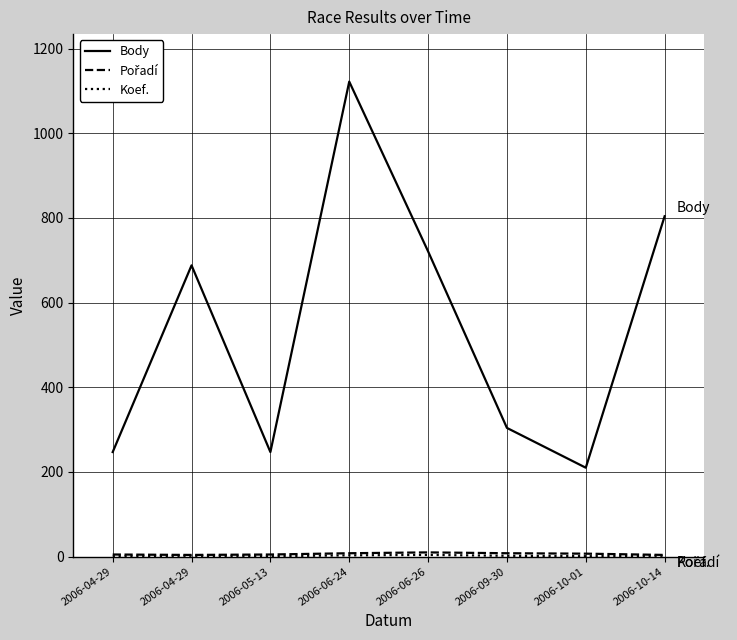

What is the minimum value shown in the chart?

1